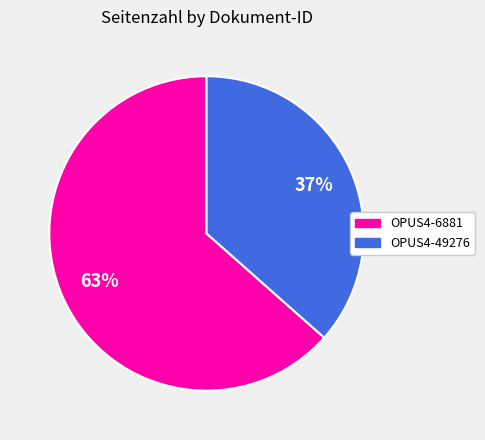

Rank the categories by value from highest to lowest.

OPUS4-6881, OPUS4-49276